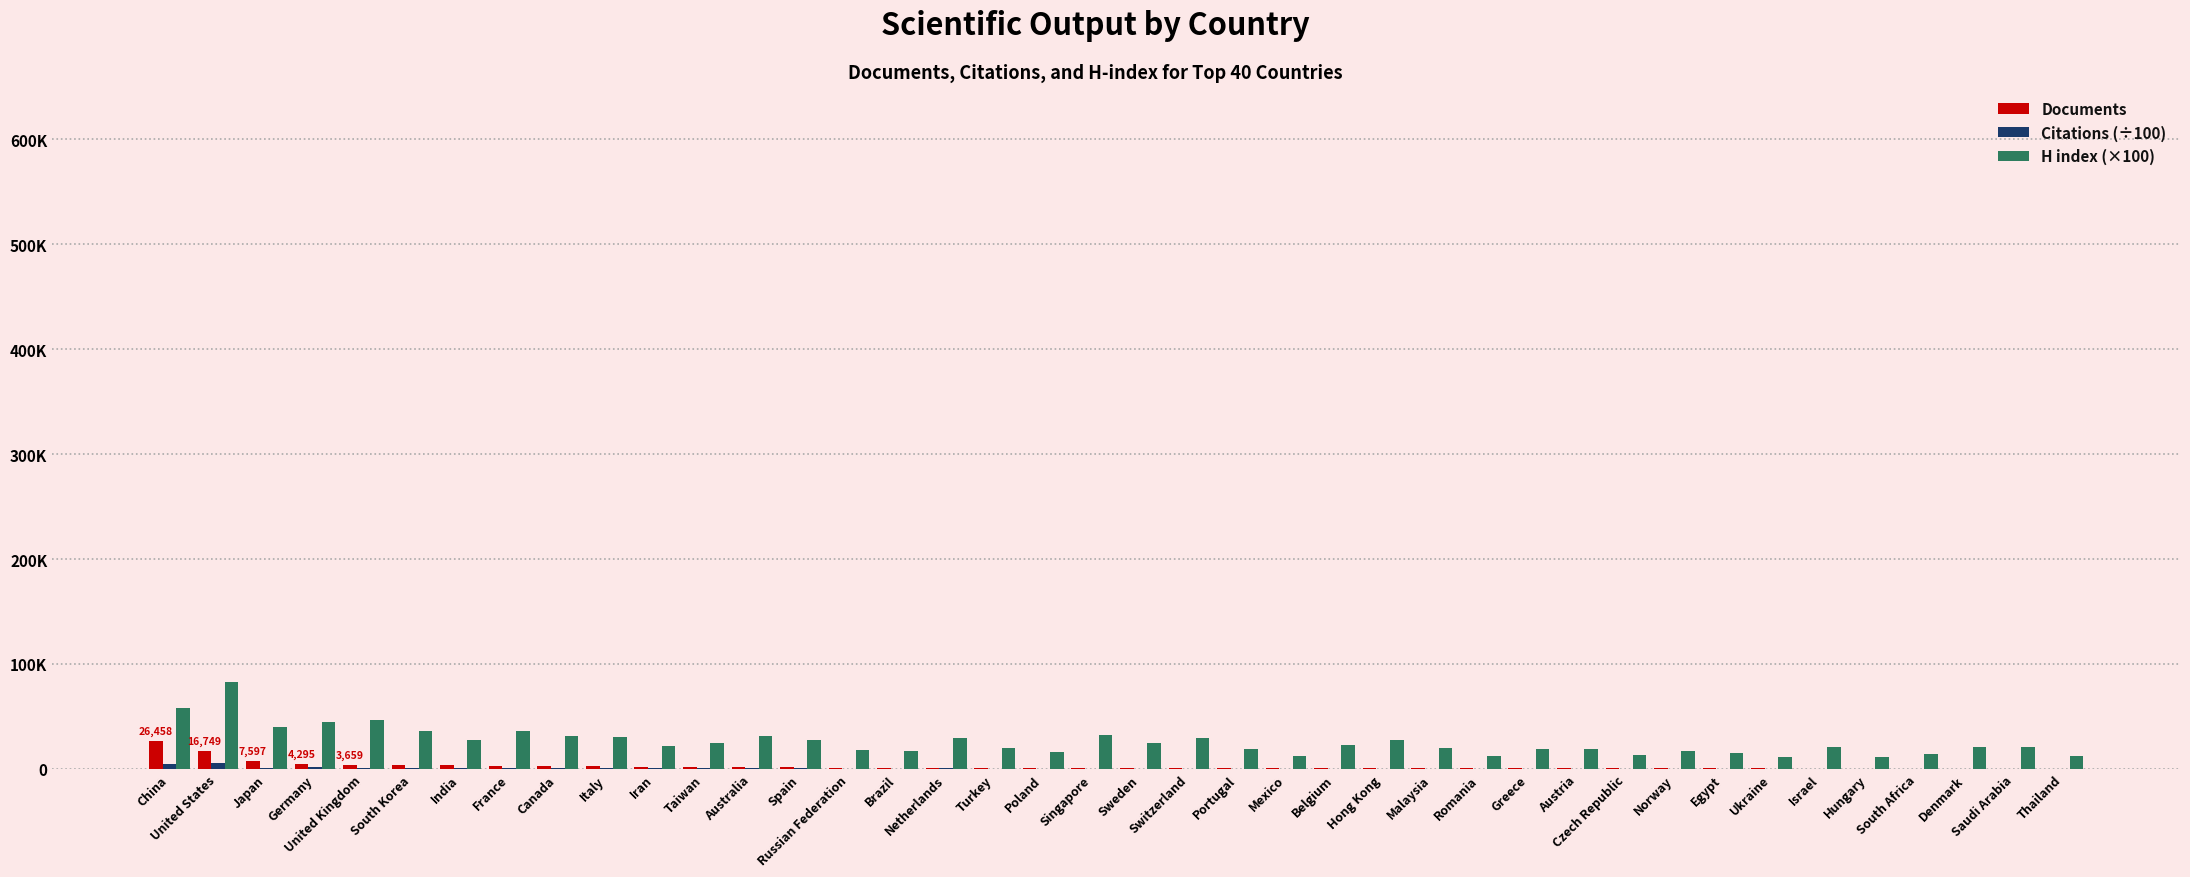

Are the bars grouped side by side (vs. stacked)?

Yes